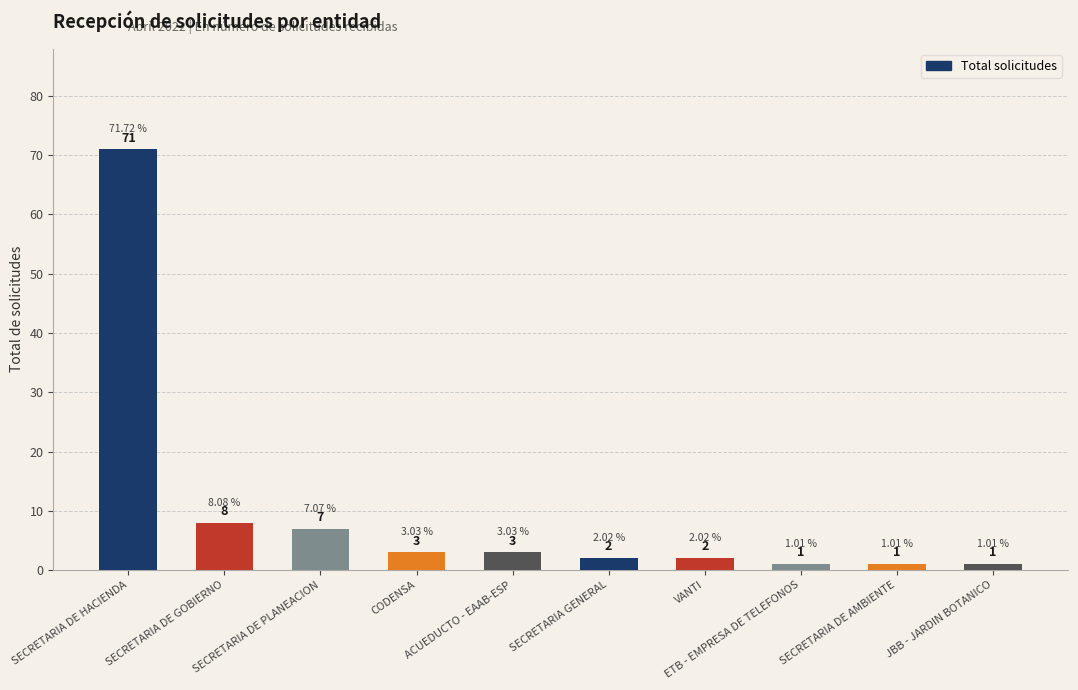

What is the average value?

10